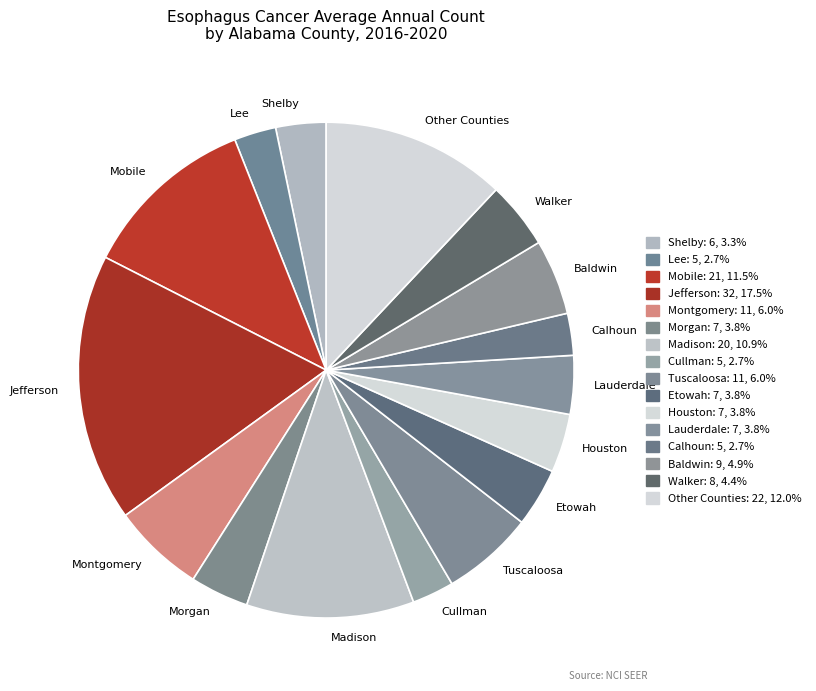

True or false: Walker accounts for 12% of the total.

False